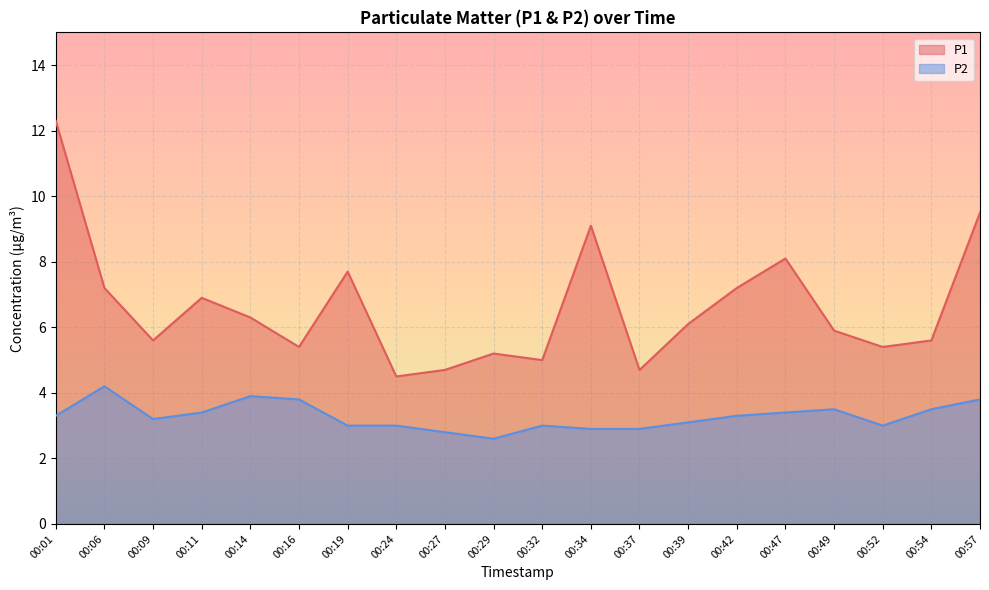

Count the number of categories in the chart.

20